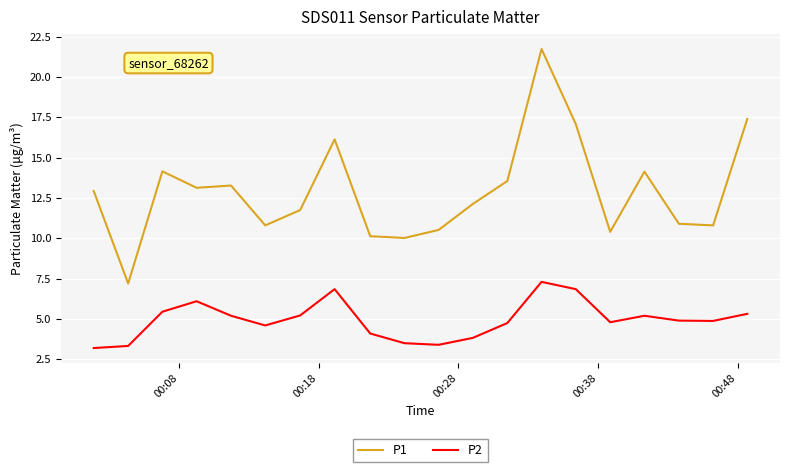

List the series in order of their peak value, highest first.

P1, P2